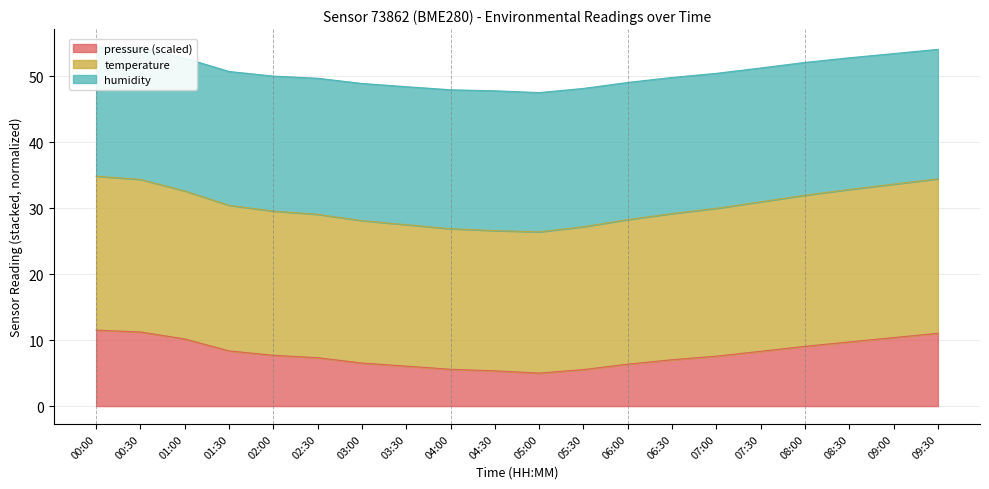

Read the pressure value at 06:00.

6.4